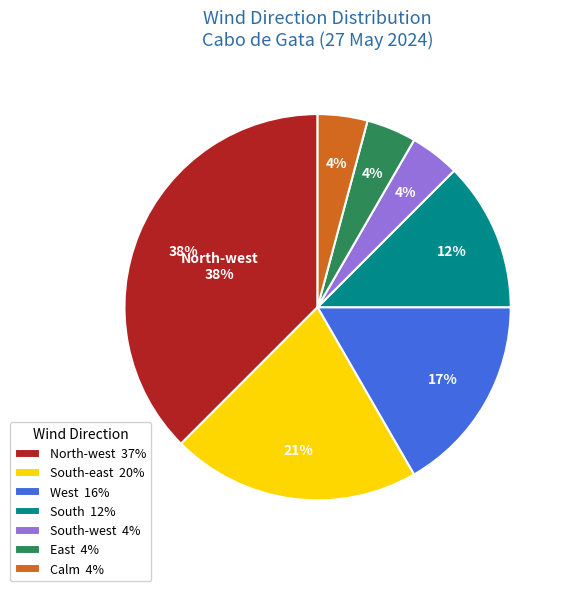

What is the smallest slice in the pie chart?

South-west